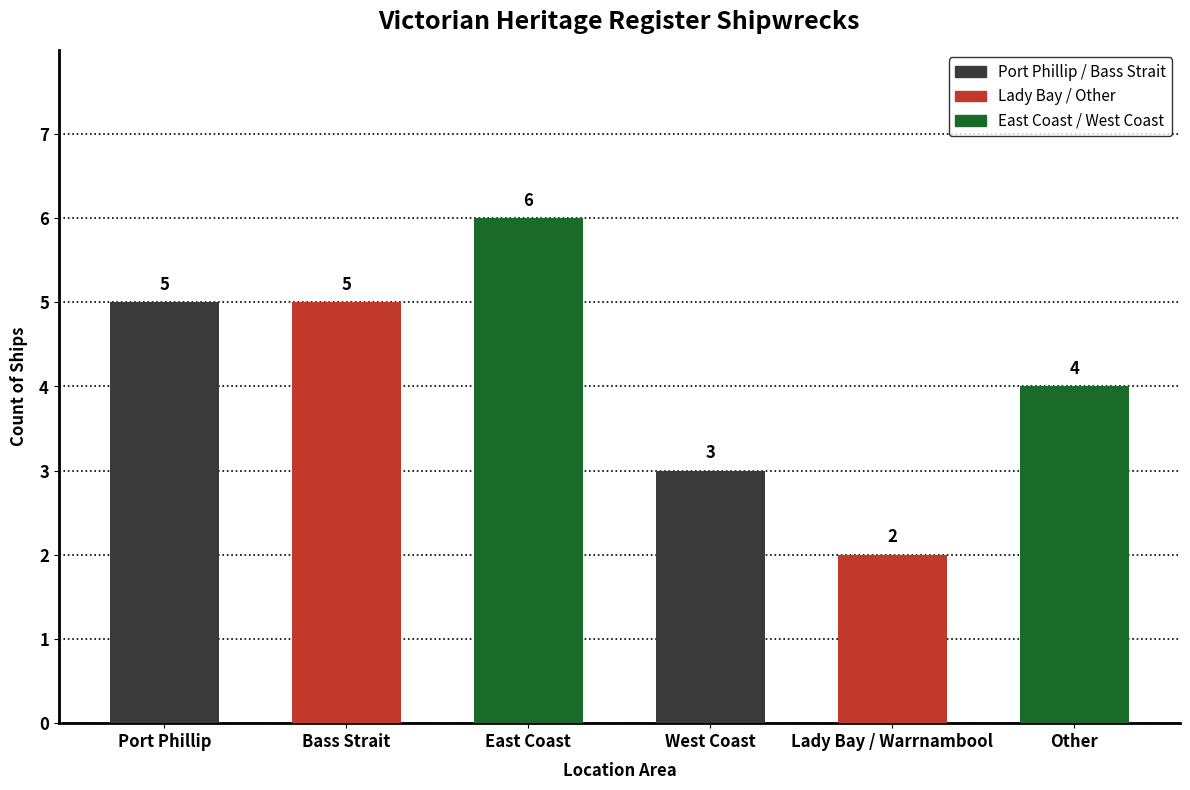

What position from the right is Other?

1